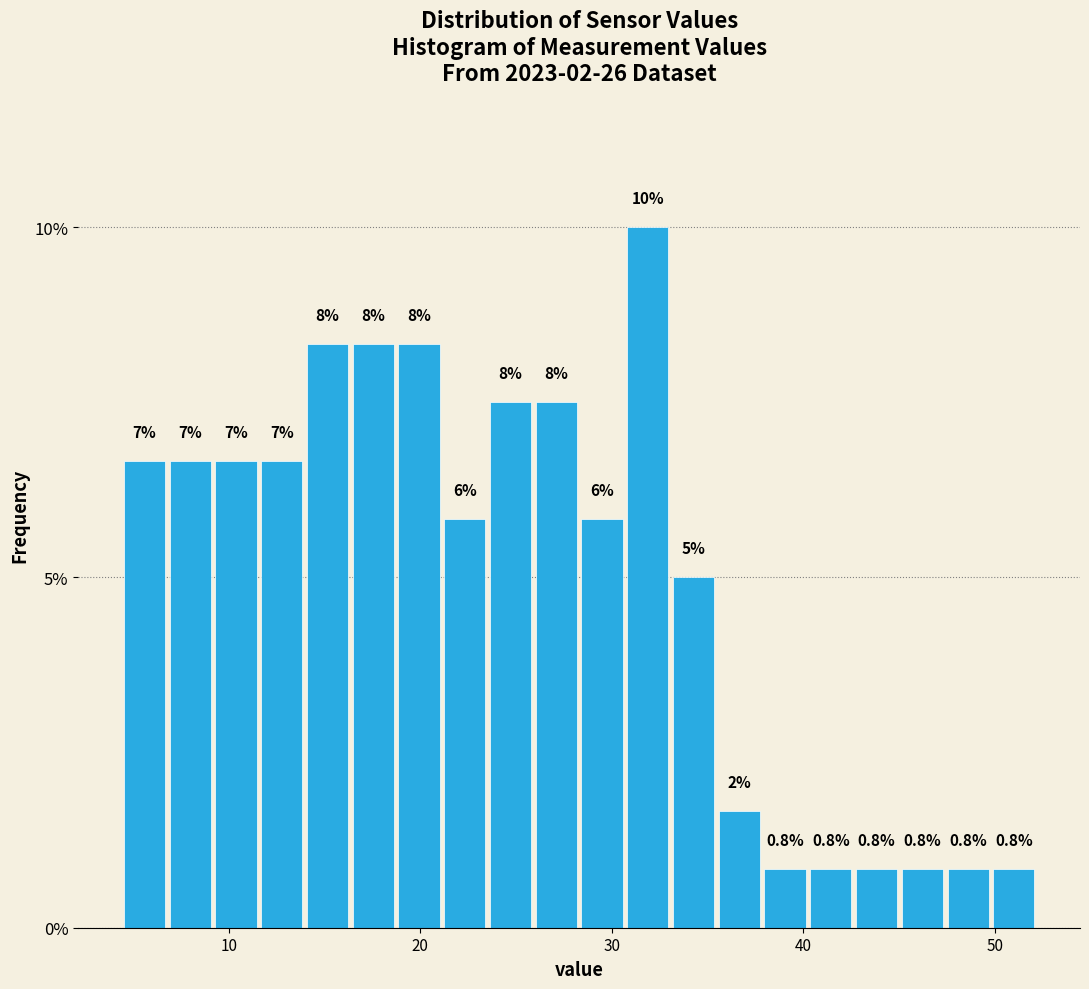

Around what value on the x-axis is the tallest bar? Give the approximate position of its centre, as read against the axis.

32